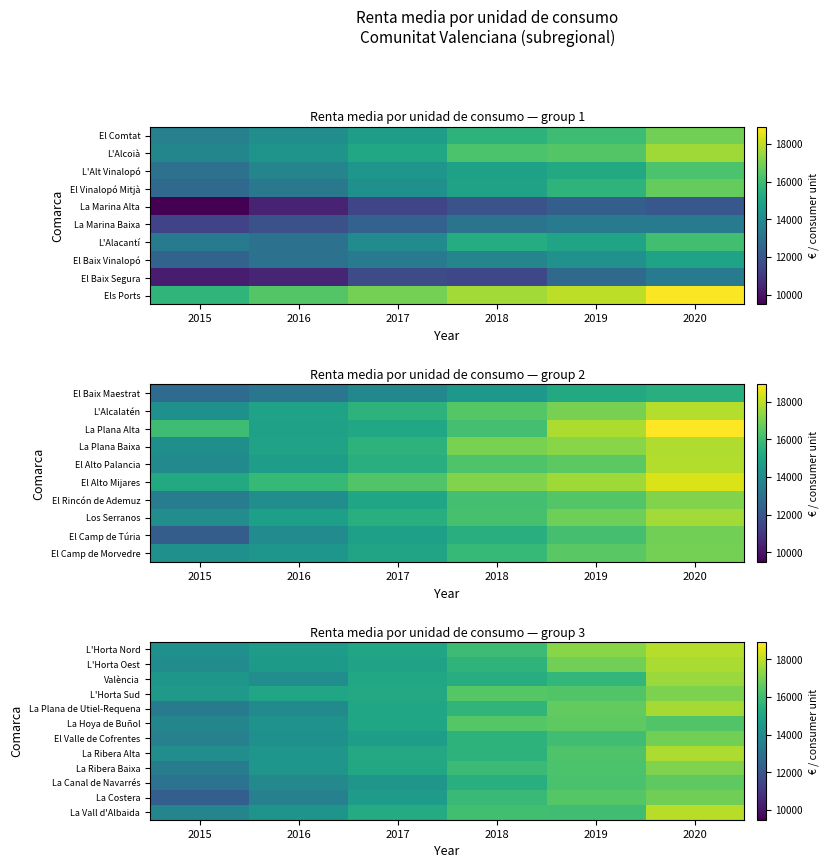

Is it true that La Vall d'Albaida equals 19464 at 2015?

False